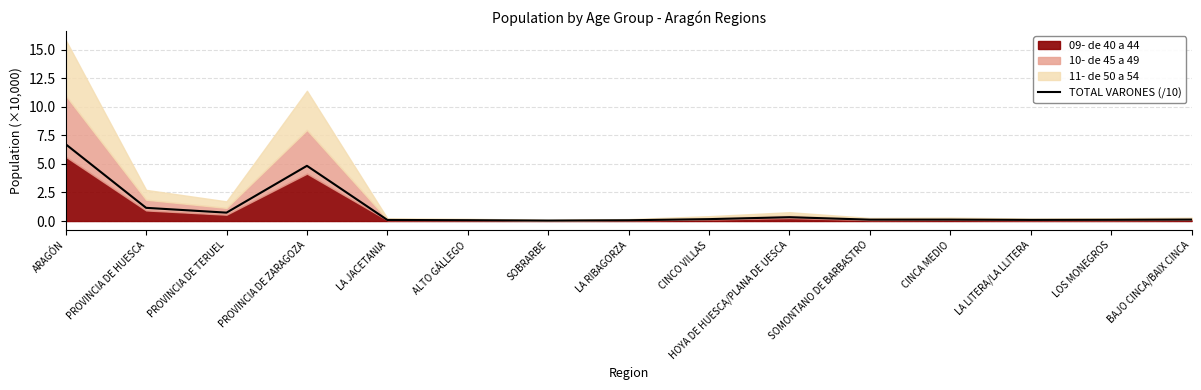

List the labels in order of value, smallest first.

SOBRARBE, LA RIBAGORZA, ALTO GÁLLEGO, LA JACETANIA, LA LITERA/LA LLITERA, LOS MONEGROS, SOMONTANO DE BARBASTRO, CINCA MEDIO, BAJO CINCA/BAIX CINCA, CINCO VILLAS, HOYA DE HUESCA/PLANA DE UESCA, PROVINCIA DE TERUEL, PROVINCIA DE HUESCA, PROVINCIA DE ZARAGOZA, ARAGÓN